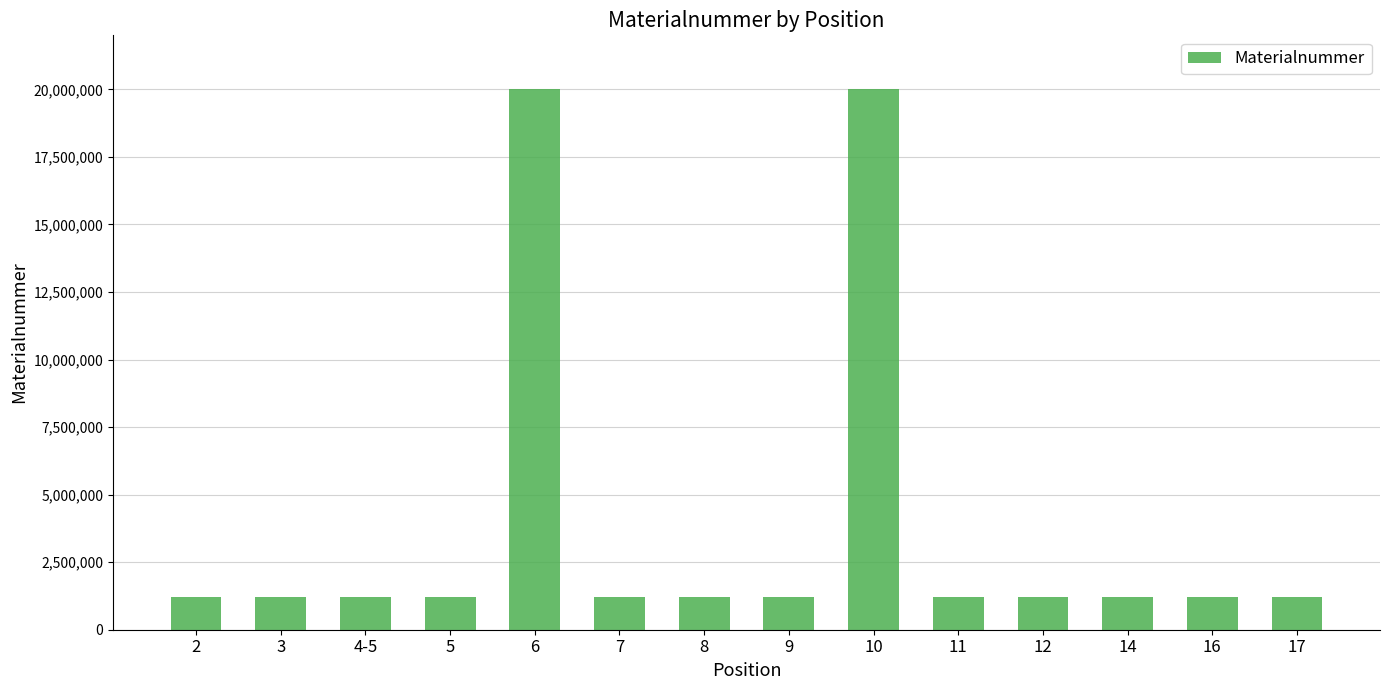

What is the difference between the values at 6 and 8?

18778007